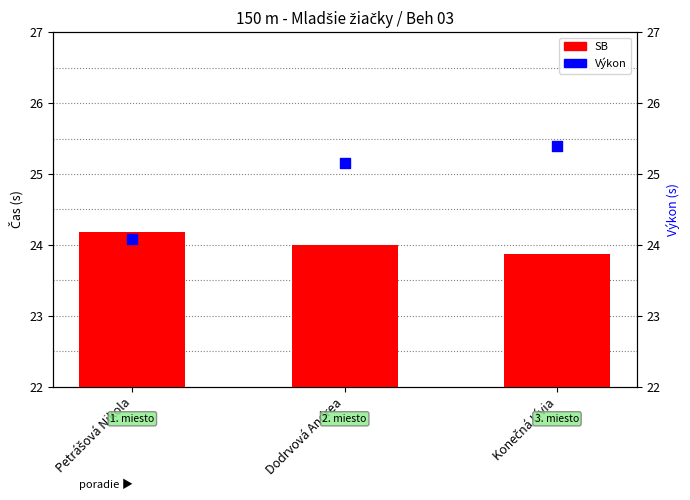

Which series contains the lowest Y value?

SB